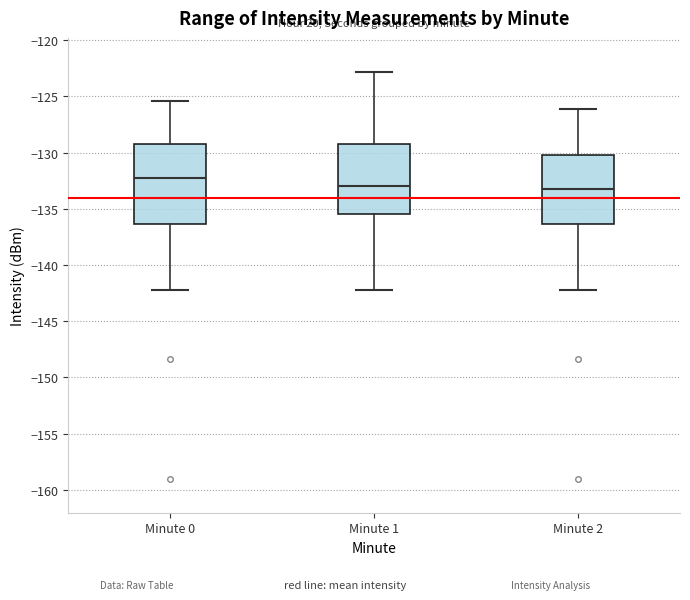

Where is the upper edge of the box for Minute 1 on the y-axis? The values are not printed on the chart, so give them approximately, as read against the axis.

-129.0